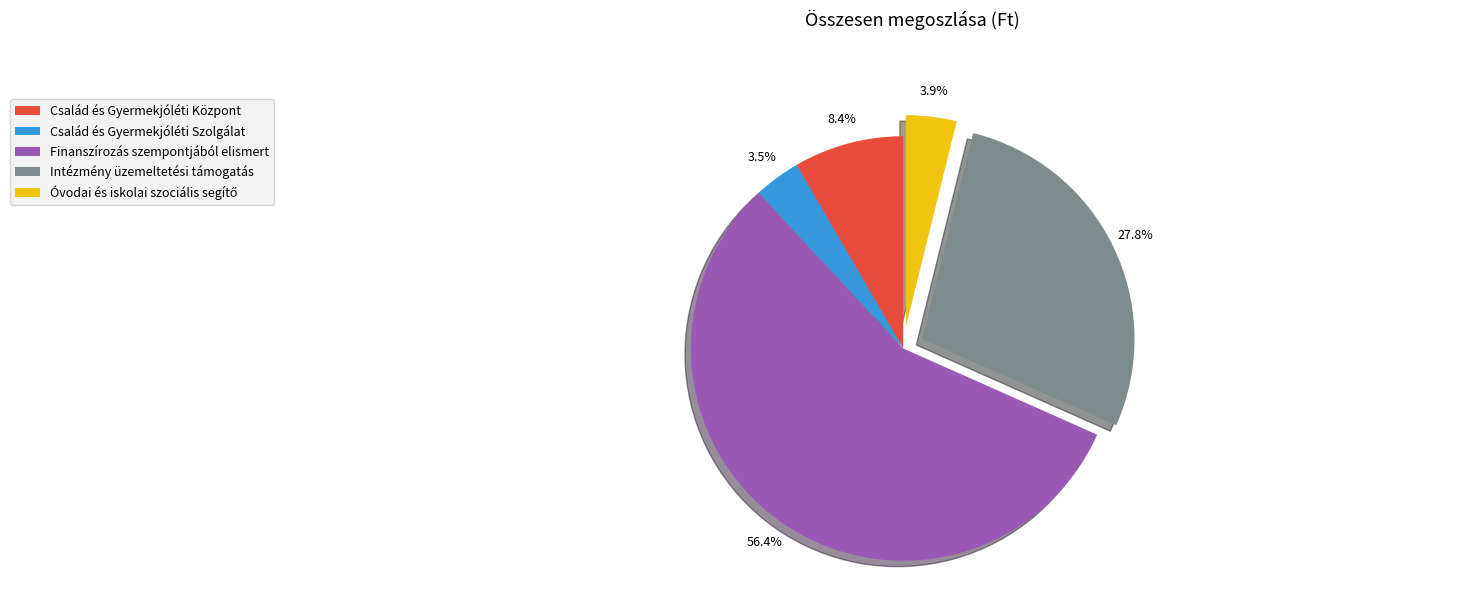

Which has a higher value, Finanszírozás szempontjából elismert or Család és Gyermekjóléti Szolgálat?

Finanszírozás szempontjából elismert